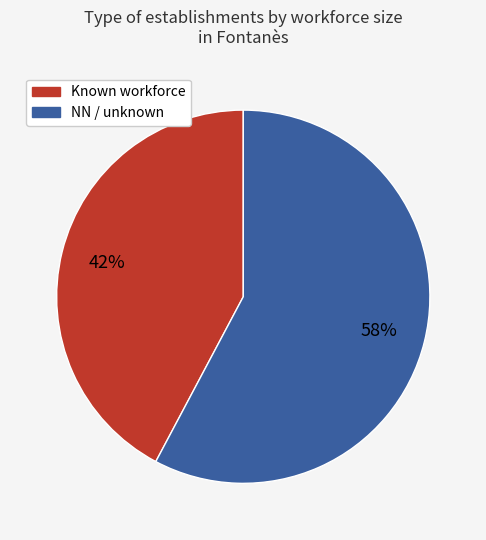

Is there a majority slice in this chart?

Yes